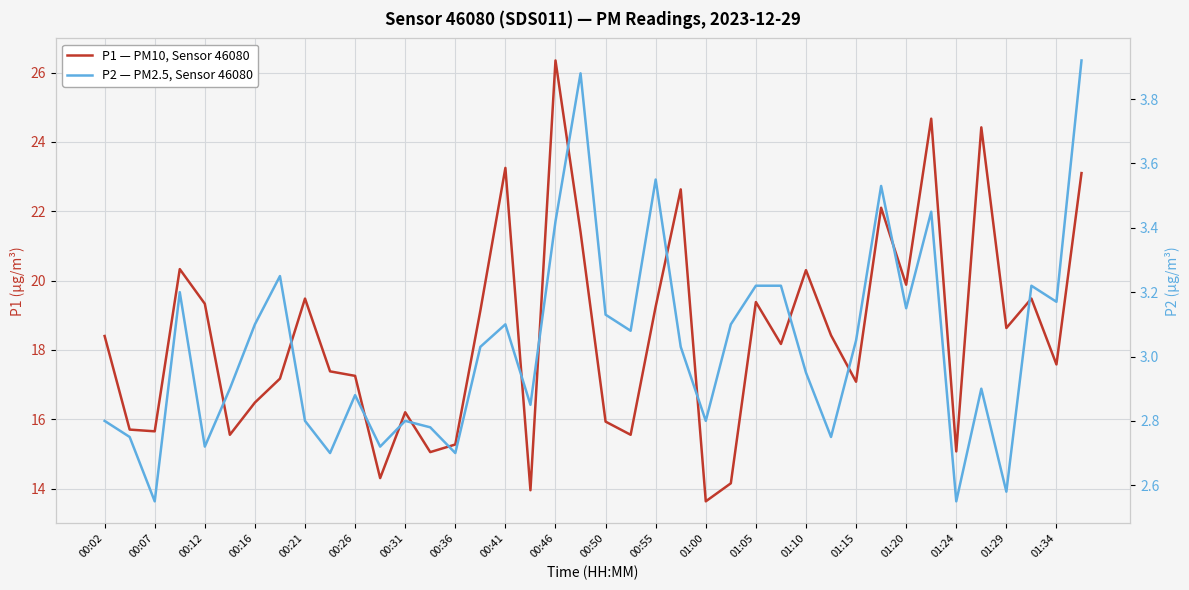

List the series in order of their overall mean, highest first.

P1 — PM10, Sensor 46080, P2 — PM2.5, Sensor 46080